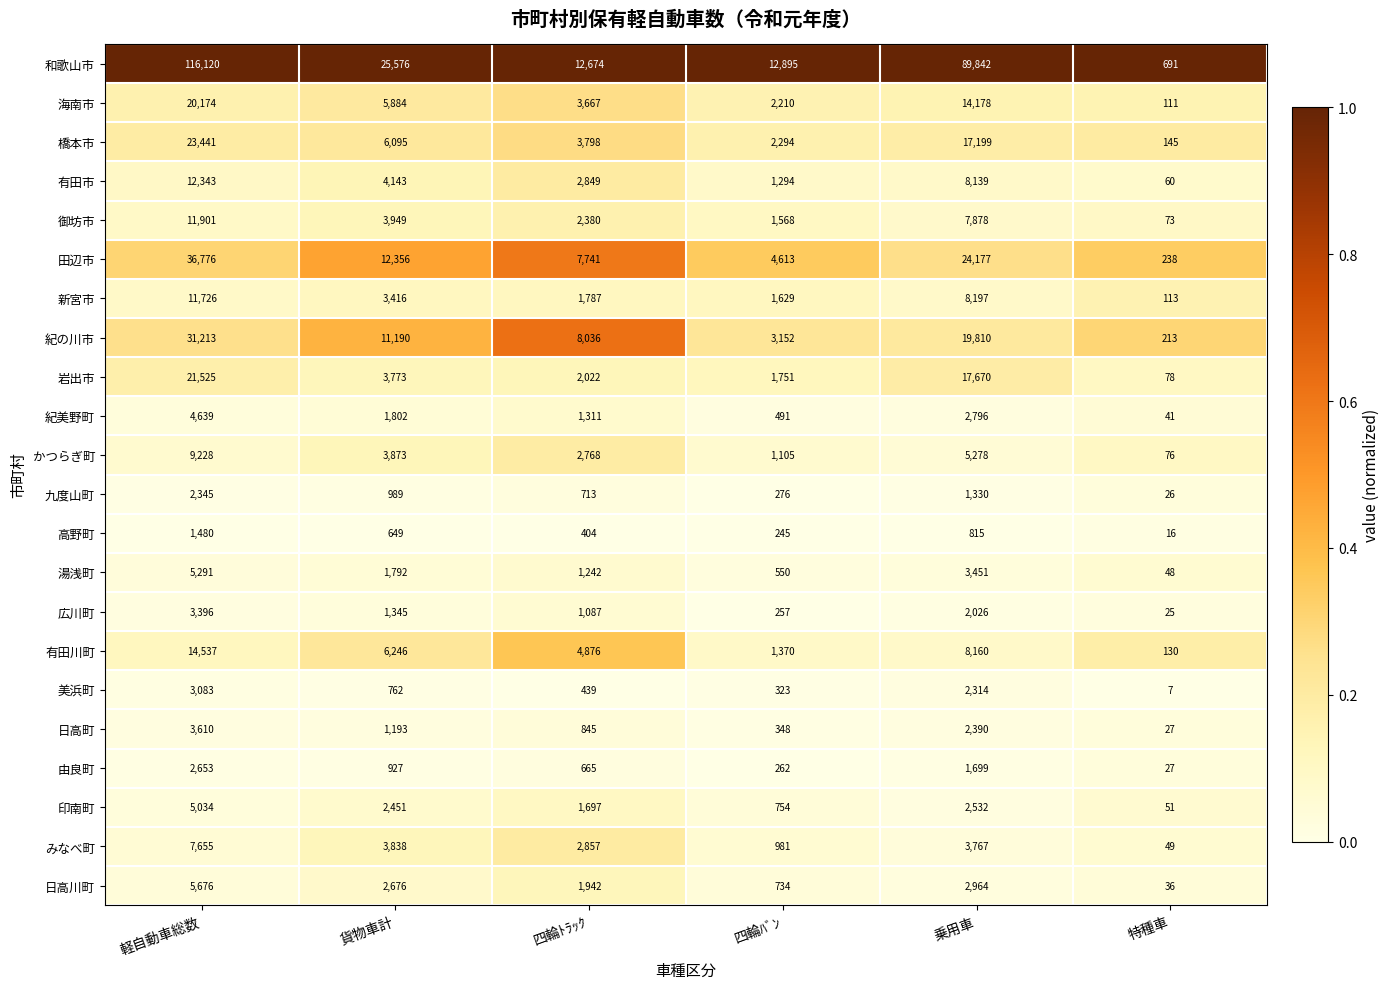

How many categories are shown in the chart?

6